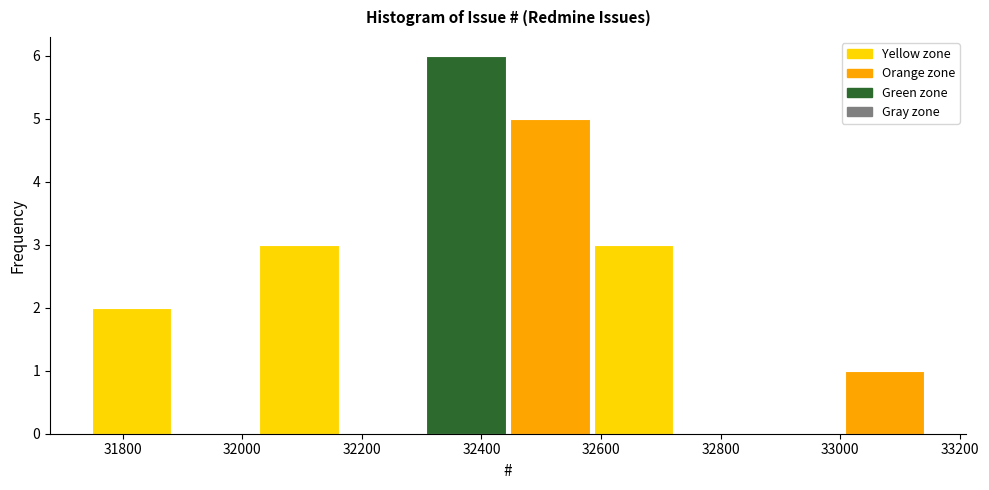

Reading left to right, list every bar in this chart as the range it spans on the x-axis followed by its height. Neither the bar edges nor the heights are printed on the chart, so give them approximately, as read against the axes.

31748 to 31888: 2
31888 to 32028: 0
32028 to 32168: 3
32168 to 32308: 0
32308 to 32448: 6
32448 to 32588: 5
32588 to 32728: 3
32728 to 32868: 0
32868 to 33008: 0
33008 to 33148: 1